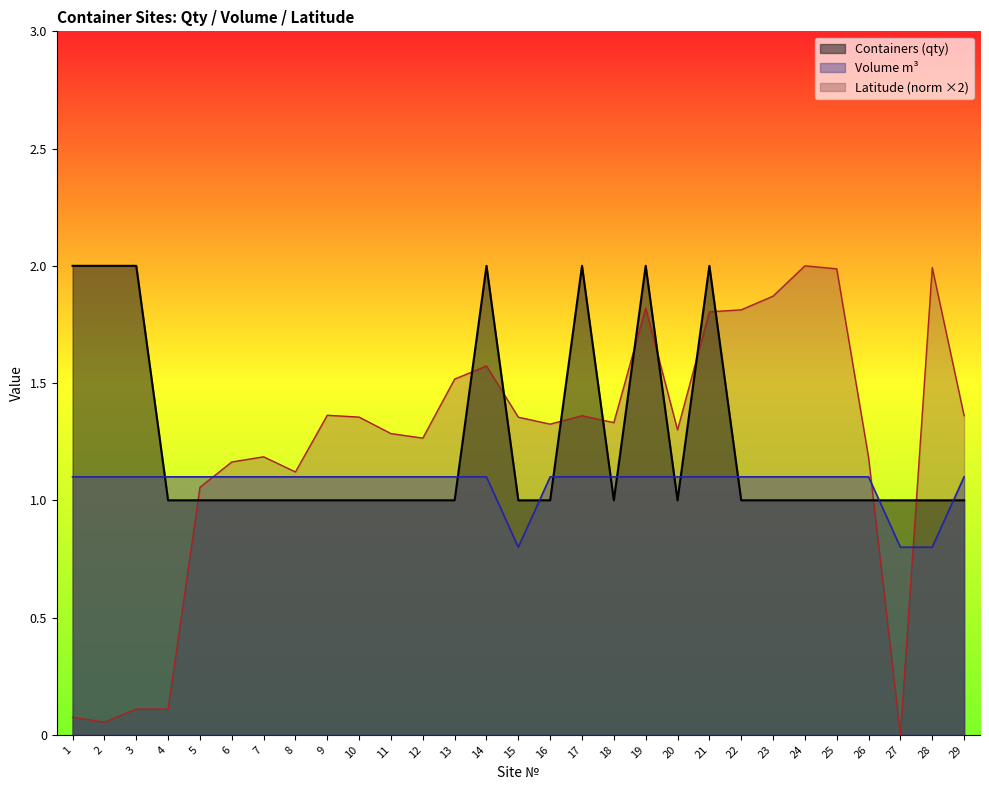

Is it true that Containers (qty) equals 1.6 at 24?

False